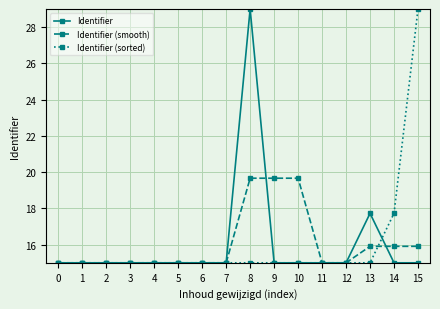

Reading right to left, list all the values displayed in this chart.

Identifier: 15=15.0	14=15.0	13=17.7	12=15.0	11=15.0	10=15.0	9=15.0	8=29.0	7=15.0	6=15.0	5=15.0	4=15.0	3=15.0	2=15.0	1=15.0	0=15.0
Identifier (smooth): 15=15.9	14=15.9	13=15.9	12=15.0	11=15.0	10=19.7	9=19.7	8=19.7	7=15.0	6=15.0	5=15.0	4=15.0	3=15.0	2=15.0	1=15.0	0=15.0
Identifier (sorted): 15=29.0	14=17.7	13=15.0	12=15.0	11=15.0	10=15.0	9=15.0	8=15.0	7=15.0	6=15.0	5=15.0	4=15.0	3=15.0	2=15.0	1=15.0	0=15.0